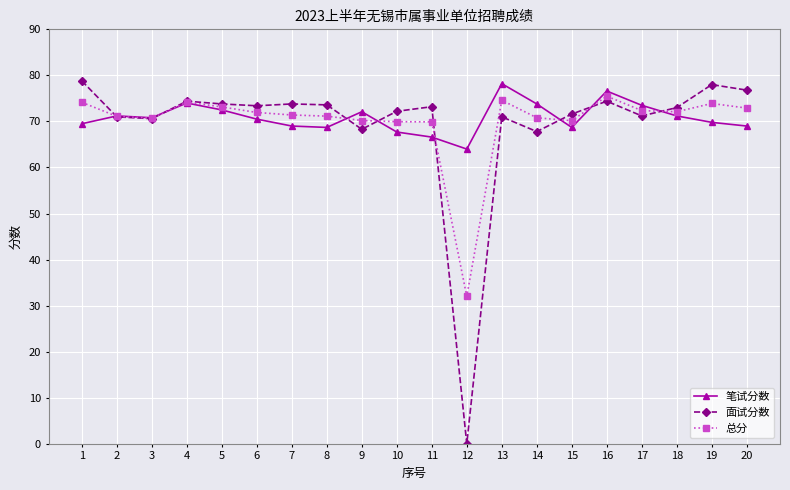

At how many categories does at least one series exceed 8?

20